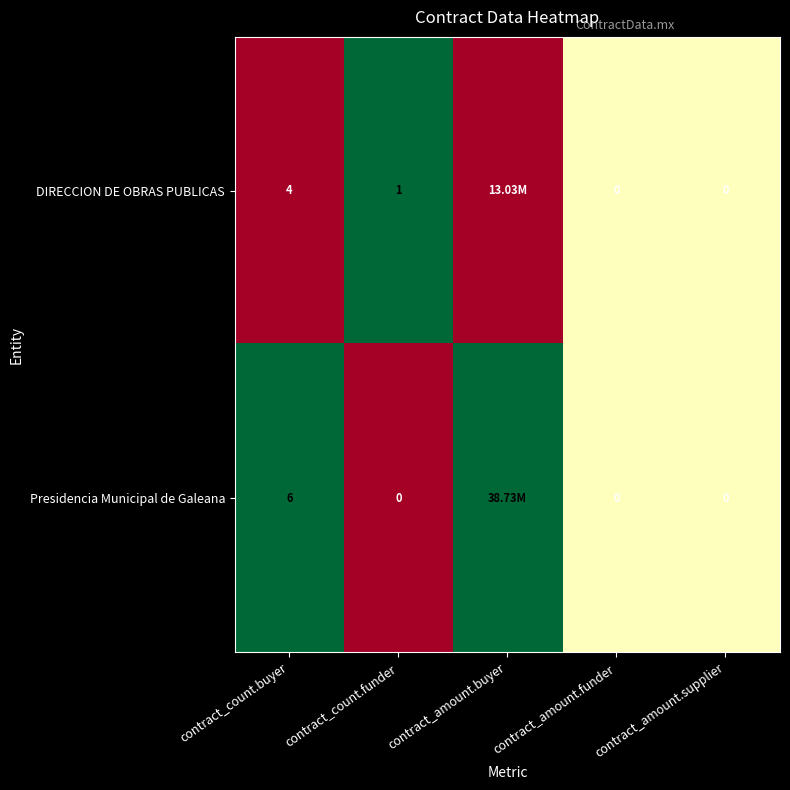

Which series changed the most between contract_count.funder and contract_amount.supplier?

DIRECCION DE OBRAS PUBLICAS